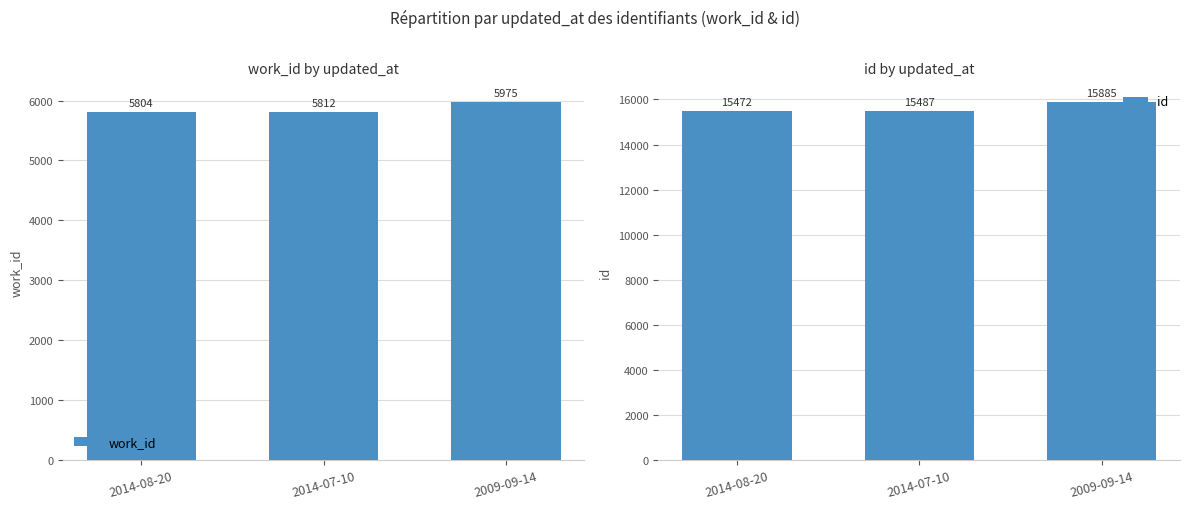

Reading left to right, extract all data points from this chart.

work_id: 2014-08-20=5804	2014-07-10=5812	2009-09-14=5975
id: 2014-08-20=15472	2014-07-10=15487	2009-09-14=15885